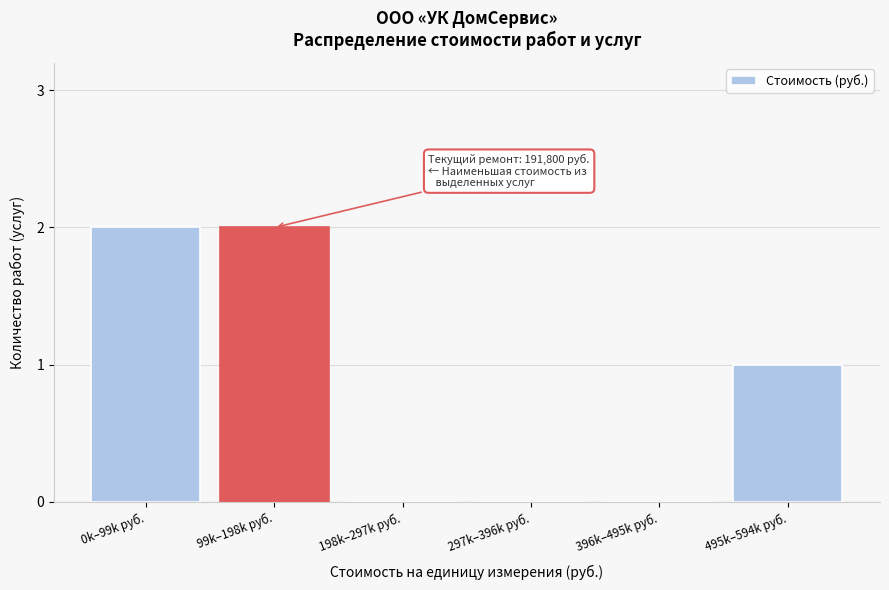

Reading left to right, transcribe all the data shown in this chart.

0k–99k руб.=2	99k–198k руб.=2	198k–297k руб.=0	297k–396k руб.=0	396k–495k руб.=0	495k–594k руб.=1